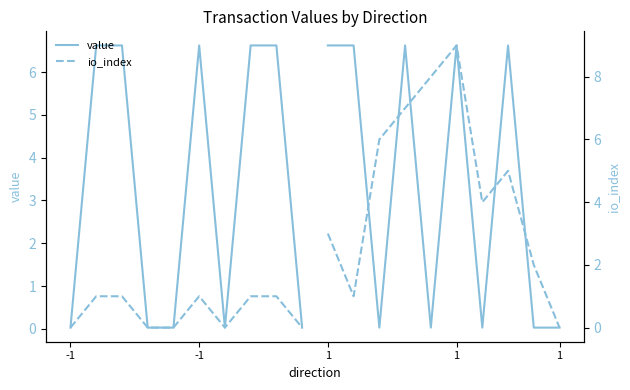

Which series has the largest total across all categories?

io_index (dir=1)